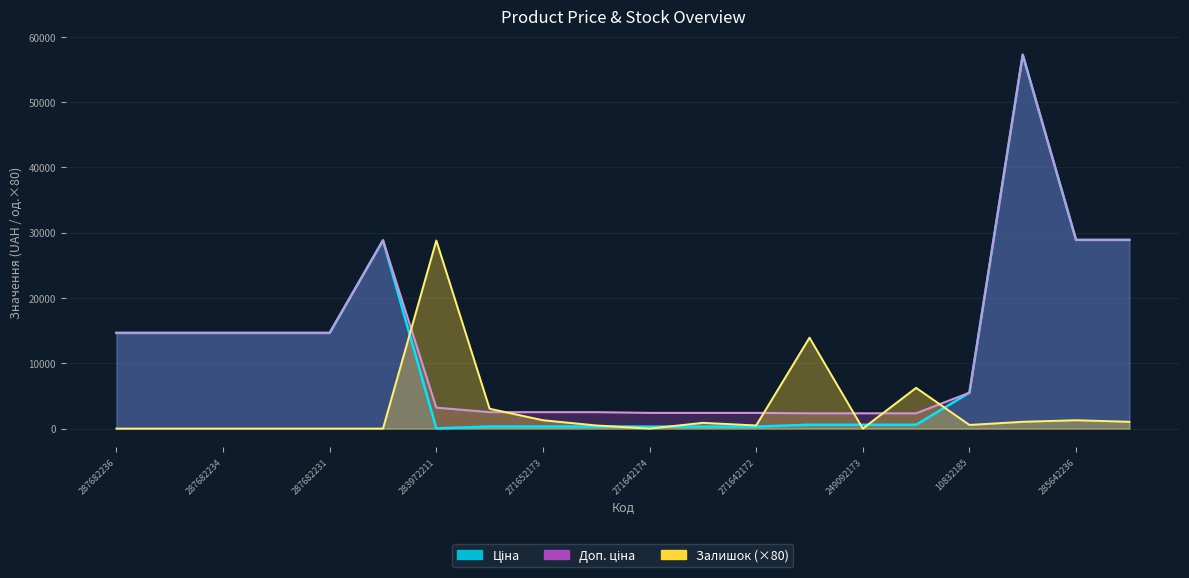

How many data points does each series have?

20